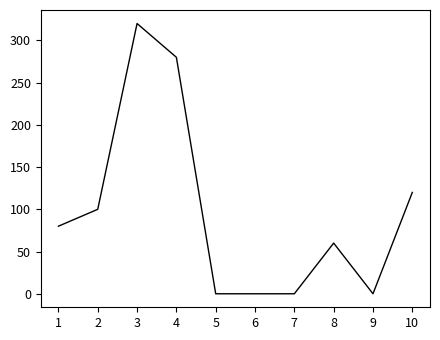

Where is the data nearest to the value 160?

10